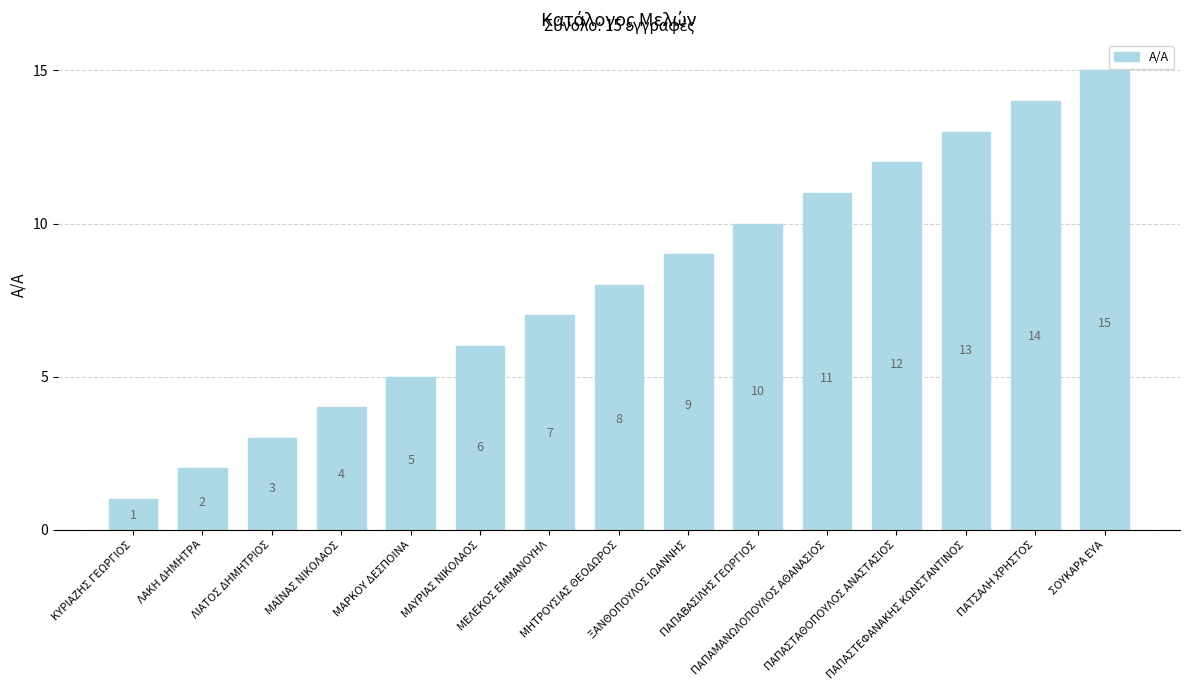

What is the value of the 2nd bar from the left?

2